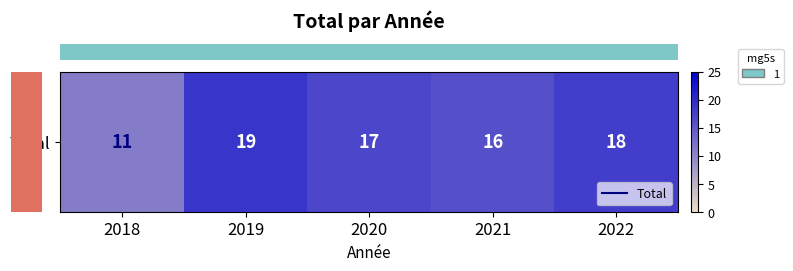

At which label does the data first exceed 17?

2019